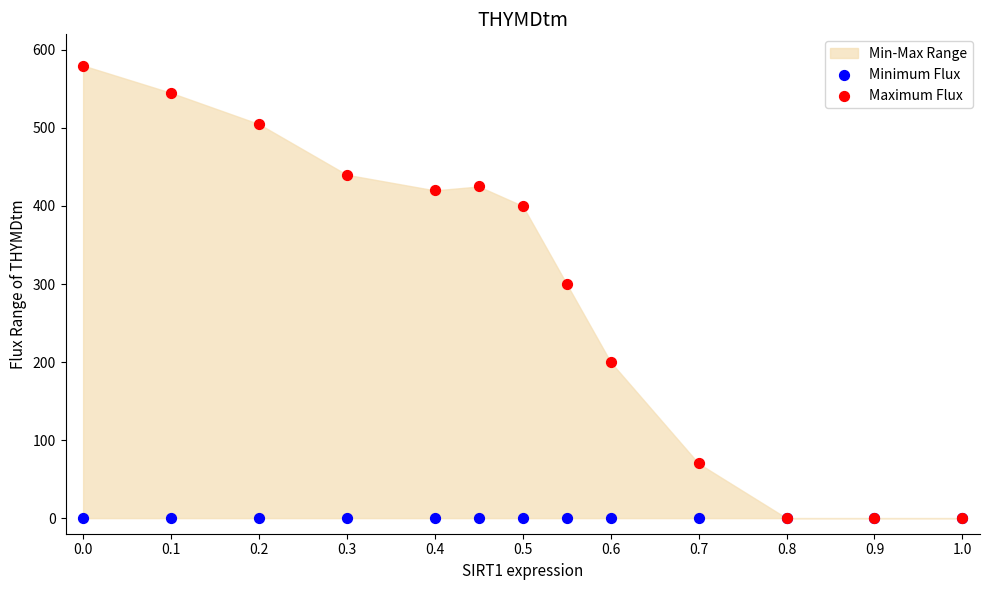

In the Maximum Flux series, what Y value is closest to 290?

300